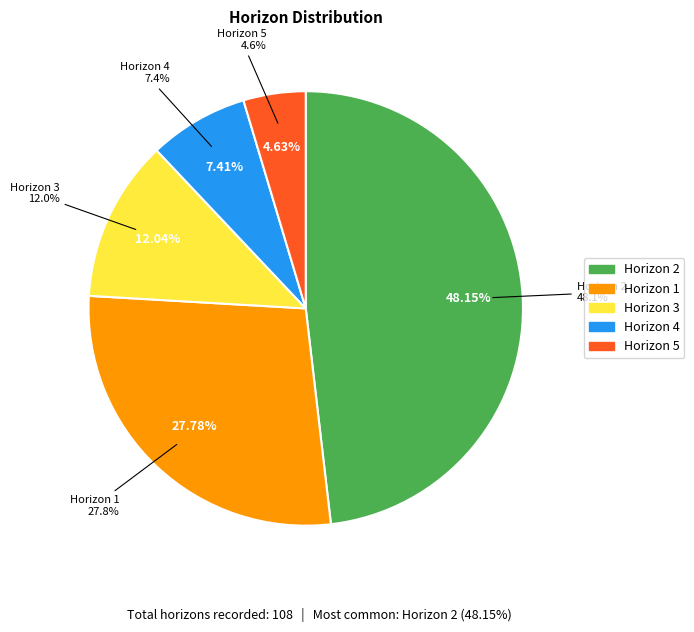

To the nearest percent, what is the combined percentage of 2 and 1?

76%